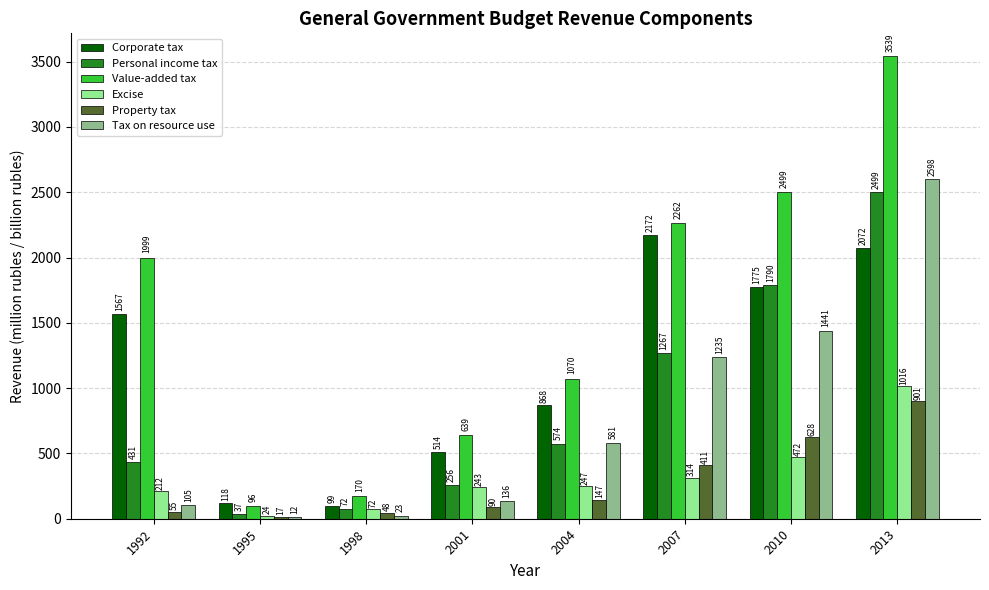

What is the minimum value for Personal income tax?

36.6